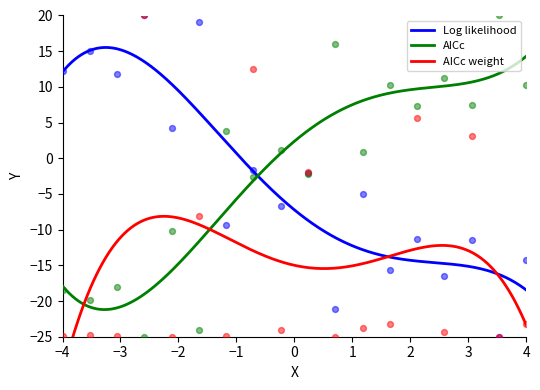

Which series has the widest spread of Y values?

Log likelihood